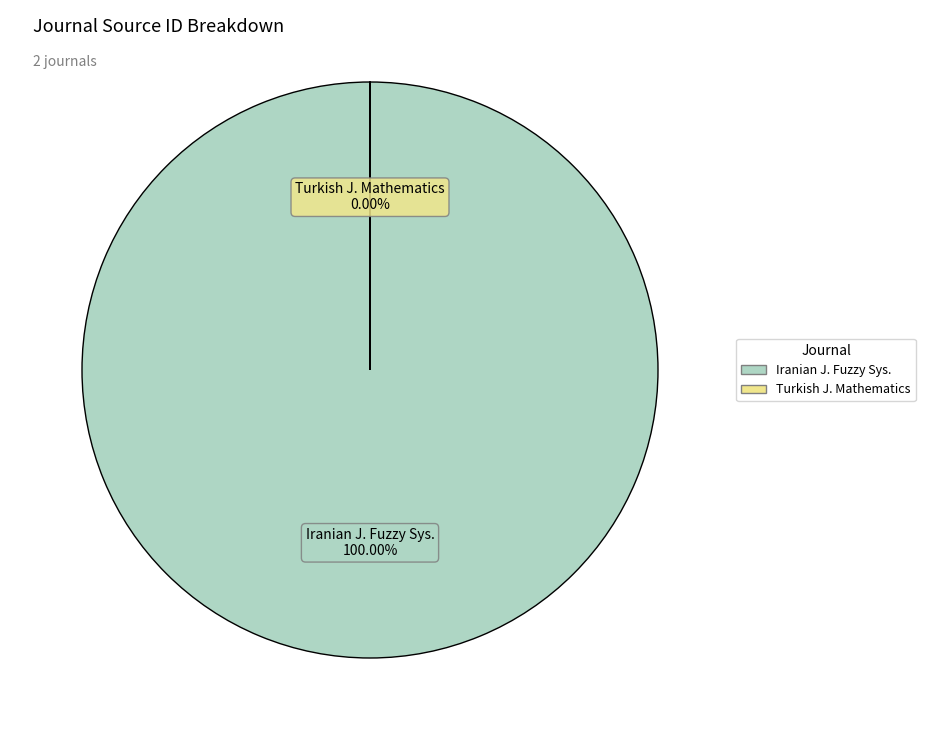

How many segments does this pie chart have?

2